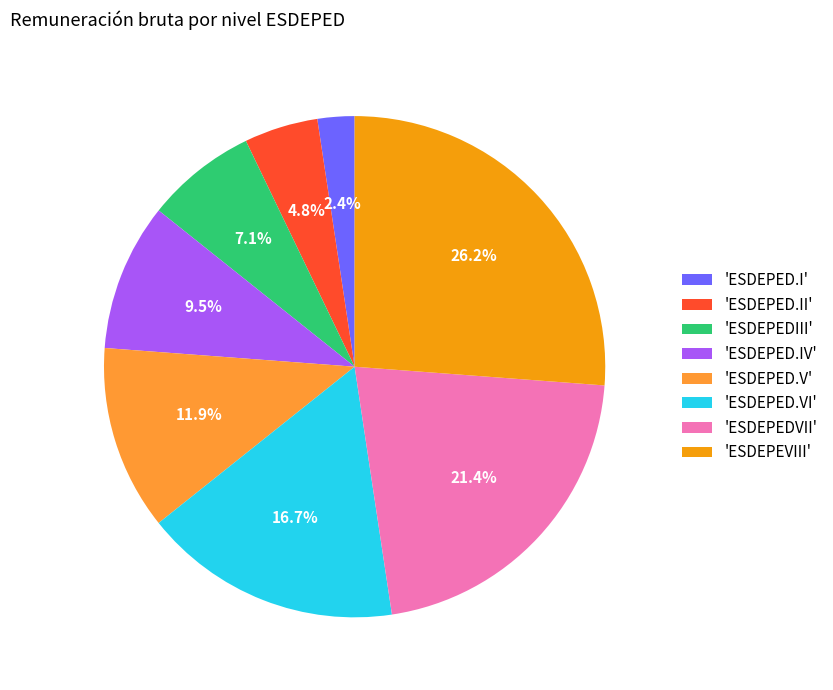

Rank the categories by value from lowest to highest.

'ESDEPED.I', 'ESDEPED.II', 'ESDEPEDIII', 'ESDEPED.IV', 'ESDEPED.V', 'ESDEPED.VI', 'ESDEPEDVII', 'ESDEPEVIII'